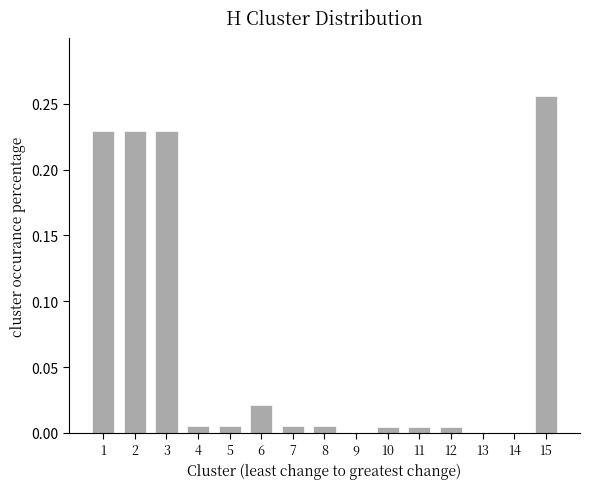

The value at 4 is 0.0. True or false?

True